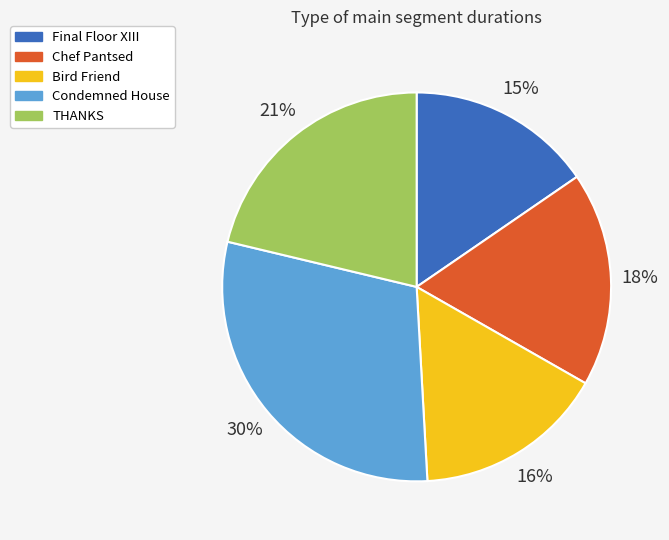

Is it true that THANKS is 21% of the pie?

True